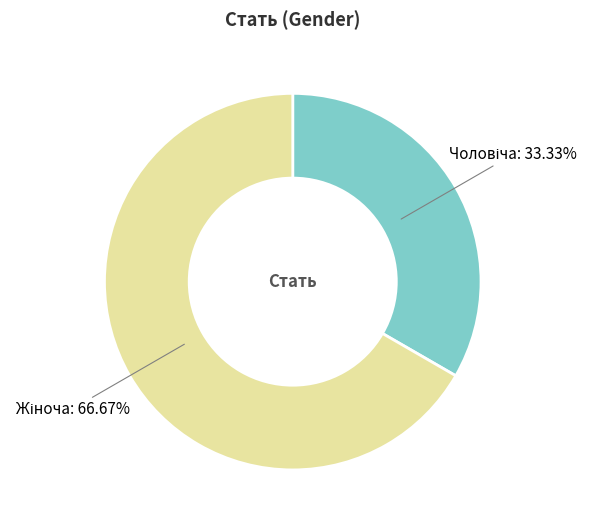

Is there a majority slice in this chart?

Yes